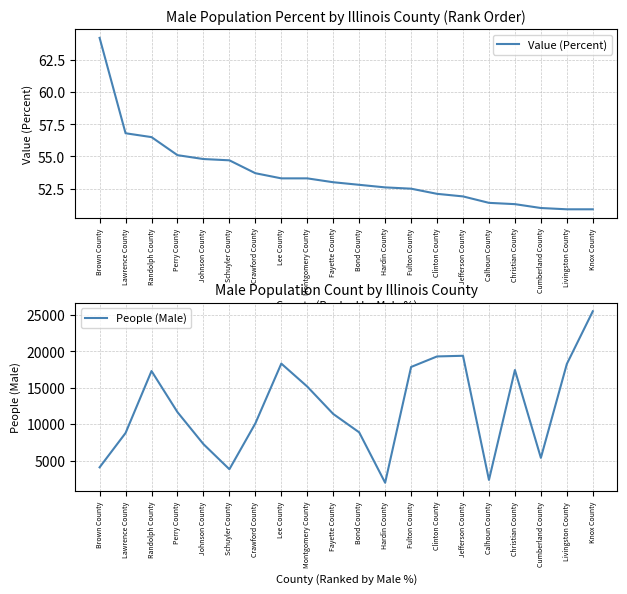

How many distinct data groups are displayed?

2